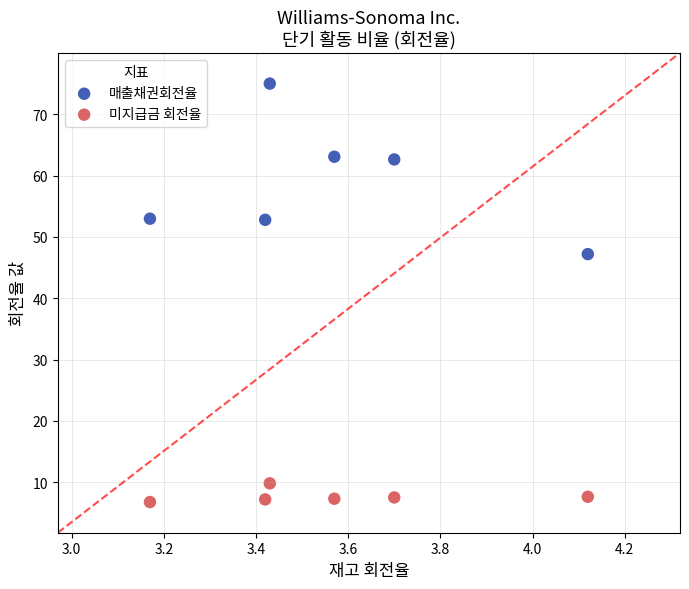

Which series contains the lowest Y value?

미지급금 회전율